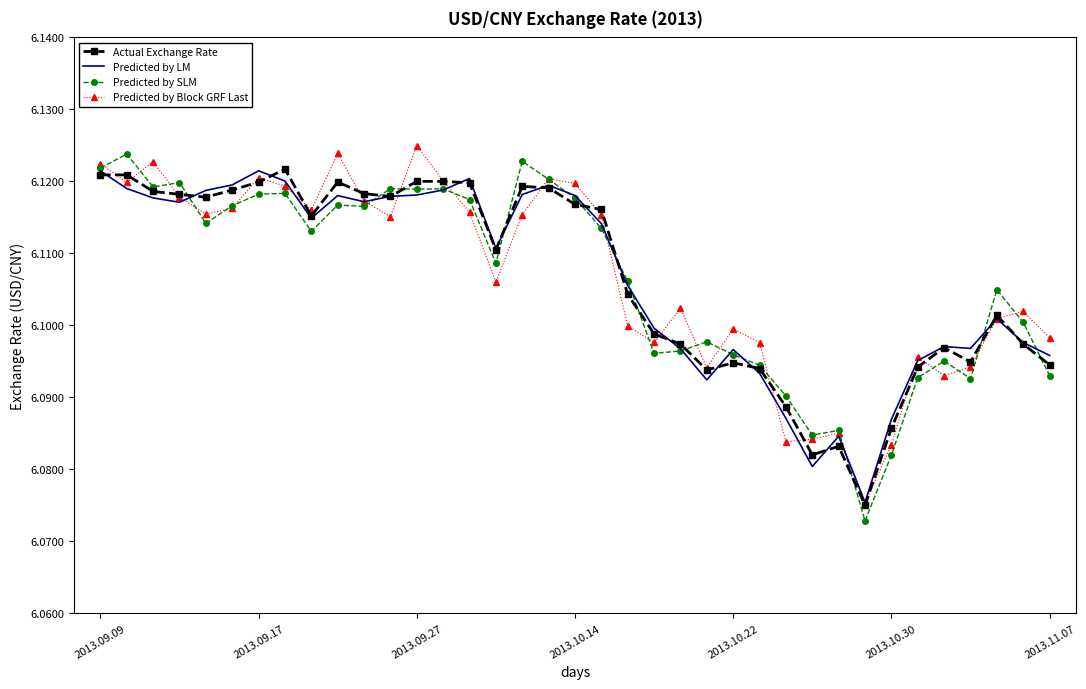

What is the minimum value shown in the chart?

6.1